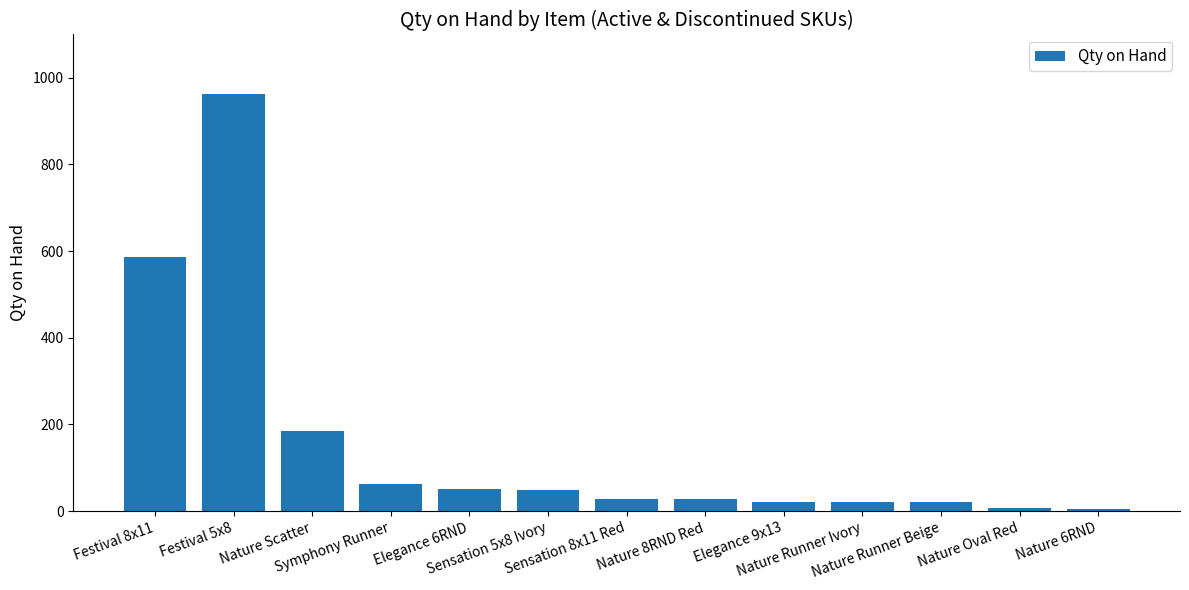

Approximately how many times larger is the value at Elegance 6RND compared to Nature 6RND?

12.5